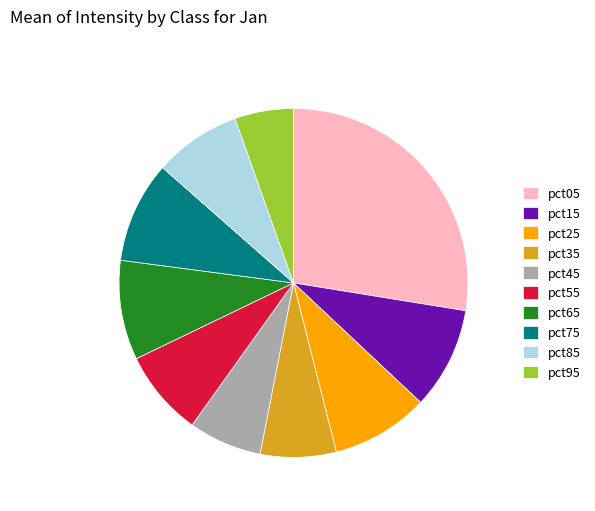

How many slices are in this pie chart?

10